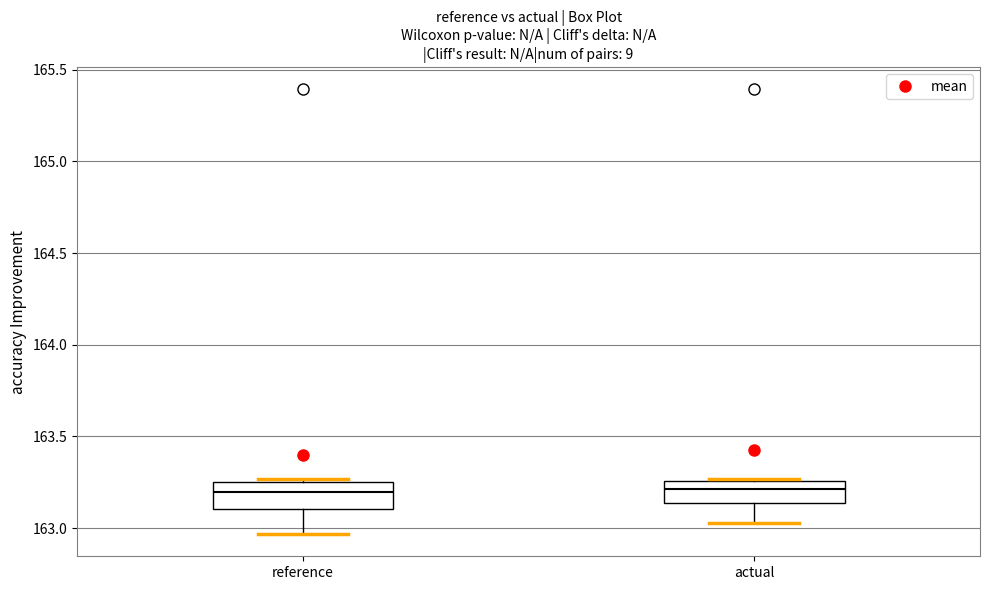

Where is the lower edge of the box for reference on the y-axis? The values are not printed on the chart, so give them approximately, as read against the axis.

163.10